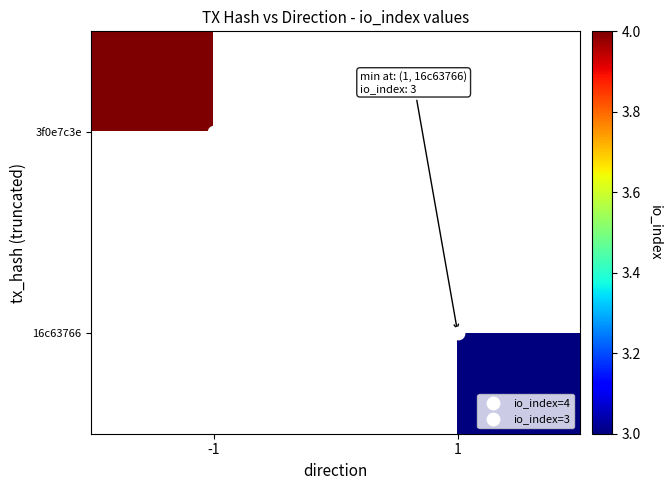

Is the value of 3f0e7c3e at -1 greater than the value of 16c63766 at -1?

No